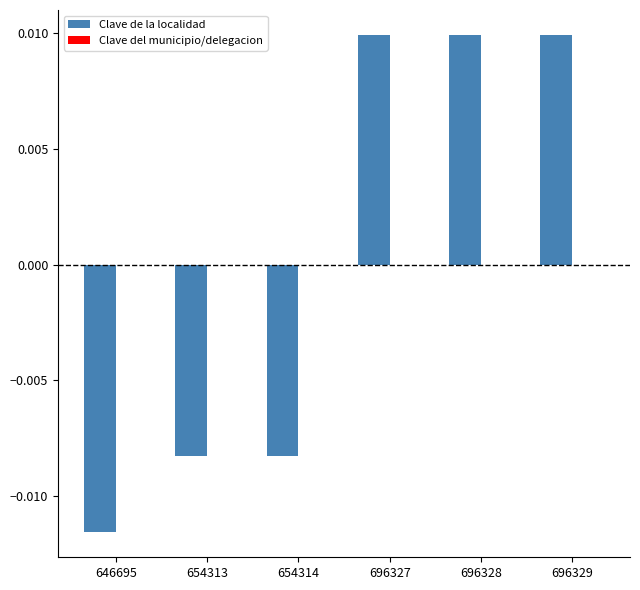

Between 654313 and 696327, which series saw the biggest shift?

Clave de la localidad